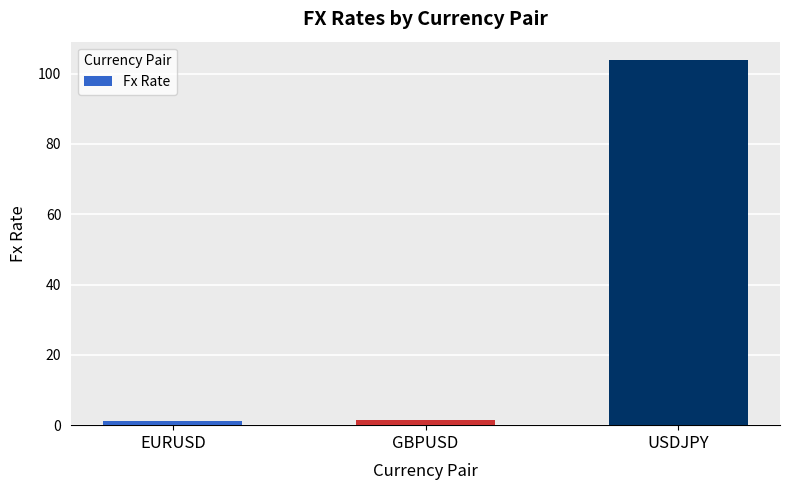

What is the maximum value shown in the chart?

103.9